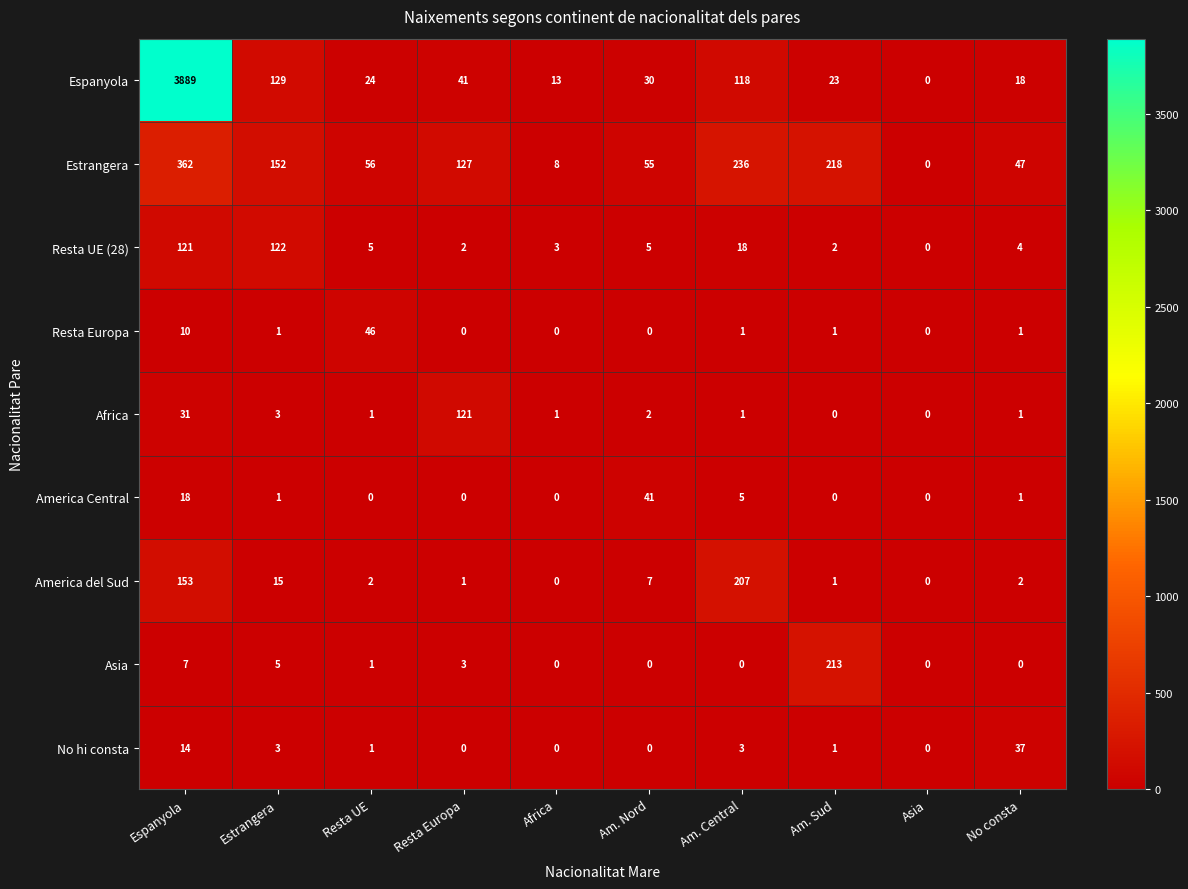

What is the difference between the maximum and minimum values in the Estrangera series?

362